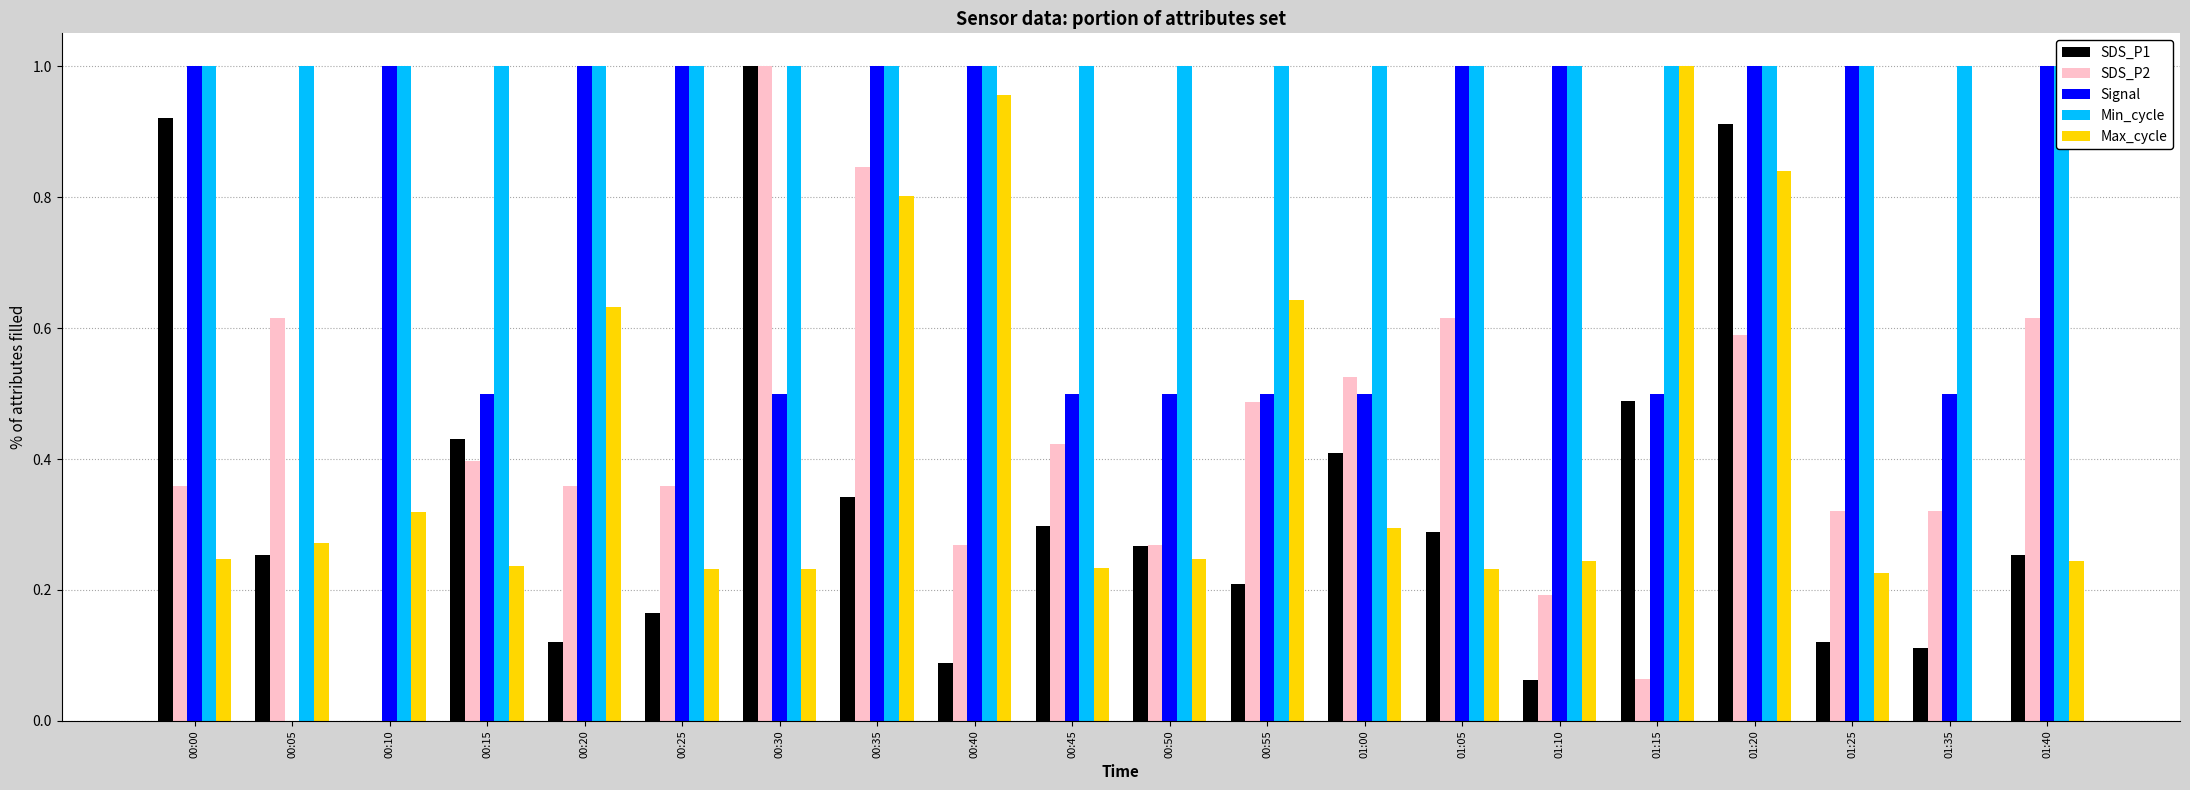

Between 00:40 and 00:30, which is larger?

00:30